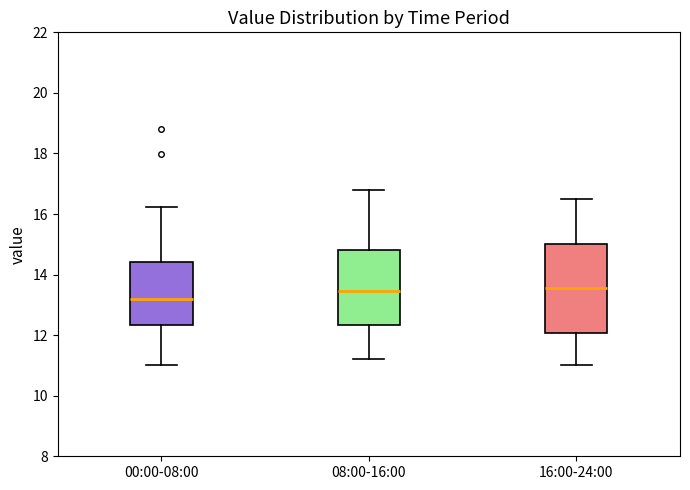

Reading left to right, transcribe this box plot: for each box, give where its median line is, the range the box spans, and where its two whiskers end, as read against the y-axis. The values are not printed on the chart, so give them approximately, as read against the axis.

00:00-08:00: median 13.2, box 12.4 to 14.4, whiskers 11.0 to 16.2
08:00-16:00: median 13.4, box 12.4 to 14.8, whiskers 11.2 to 16.8
16:00-24:00: median 13.6, box 12.0 to 15.0, whiskers 11.0 to 16.6